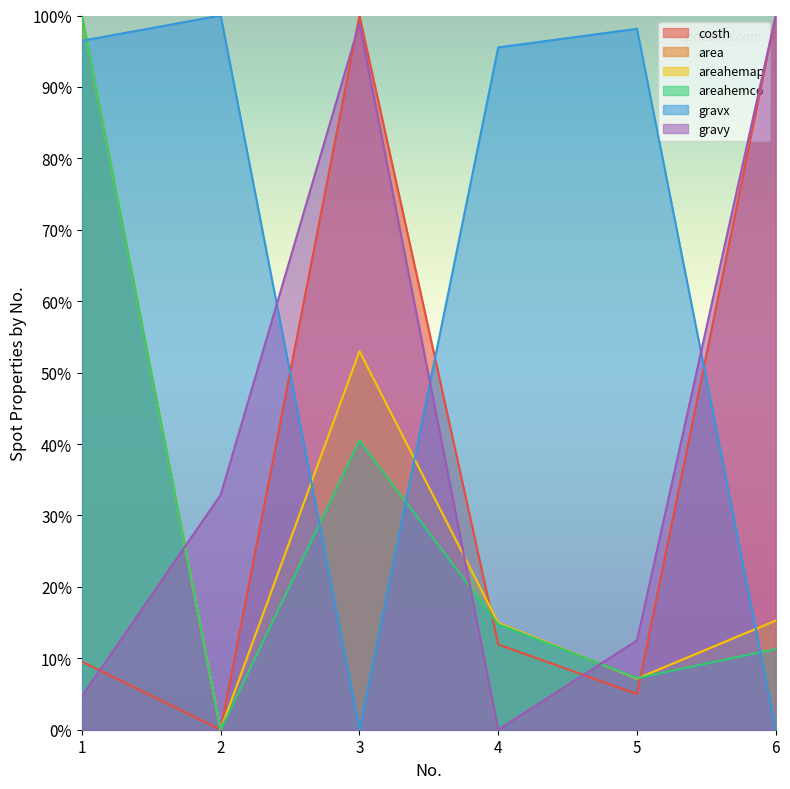

At 5, list the series in order from largest to smallest.

gravx, gravy, areahemco, area, areahemap, costh